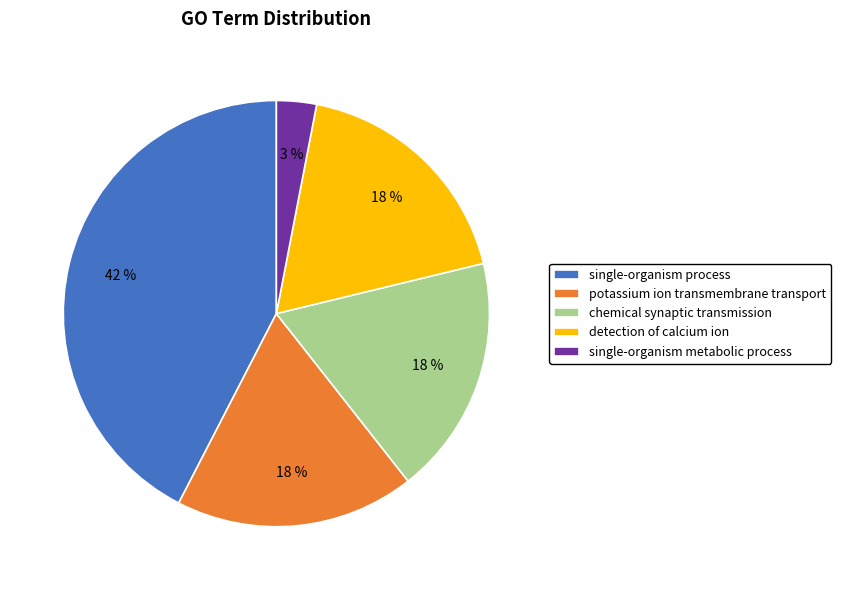

Which category has the biggest portion of the pie?

single-organism process